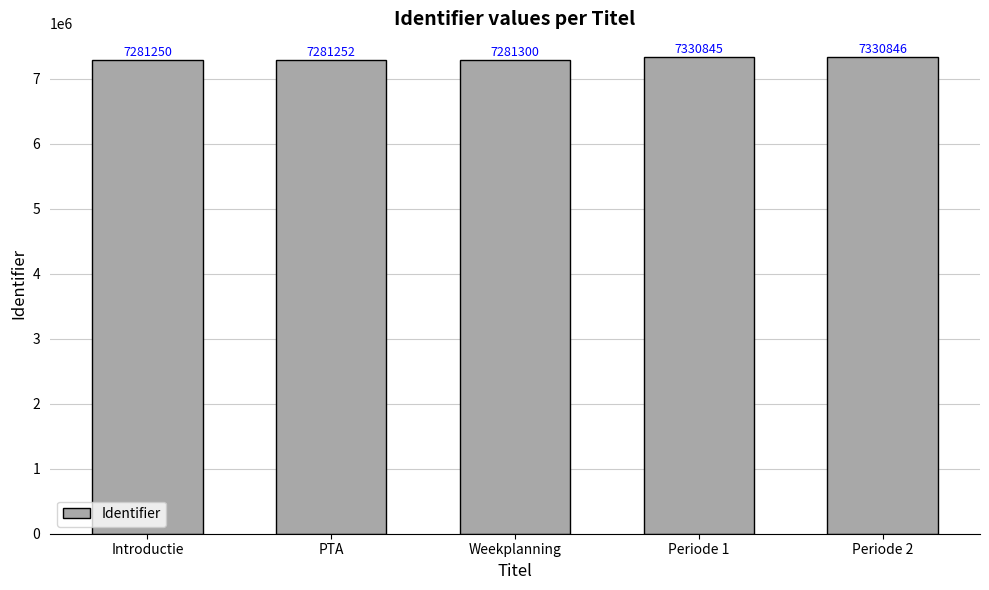

What is the difference between the maximum and minimum values?

49596